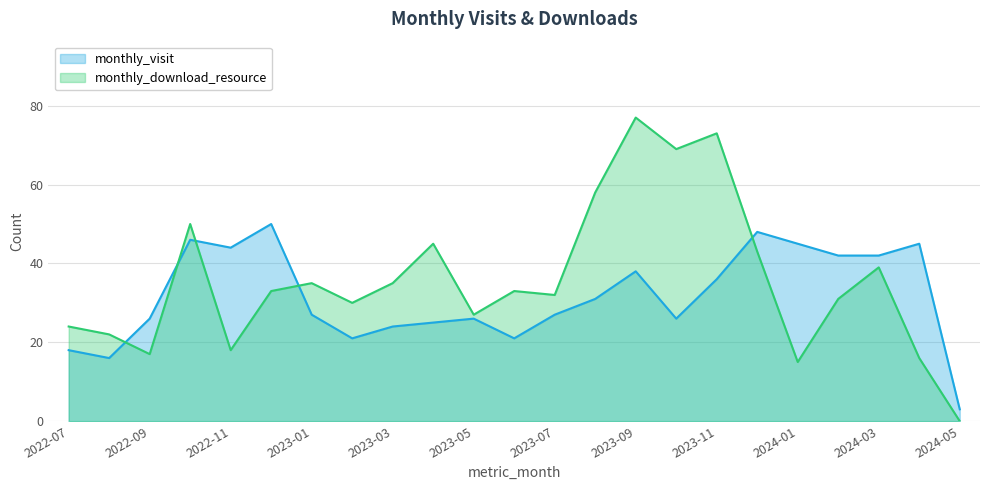

Reading left to right, list all the values displayed in this chart.

monthly_visit: 18	16	26	46	44	50	27	21	24	25	26	21	27	31	38	26	36	48	45	42	42	45	3
monthly_download_resource: 24	22	17	50	18	33	35	30	35	45	27	33	32	58	77	69	73	43	15	31	39	16	0